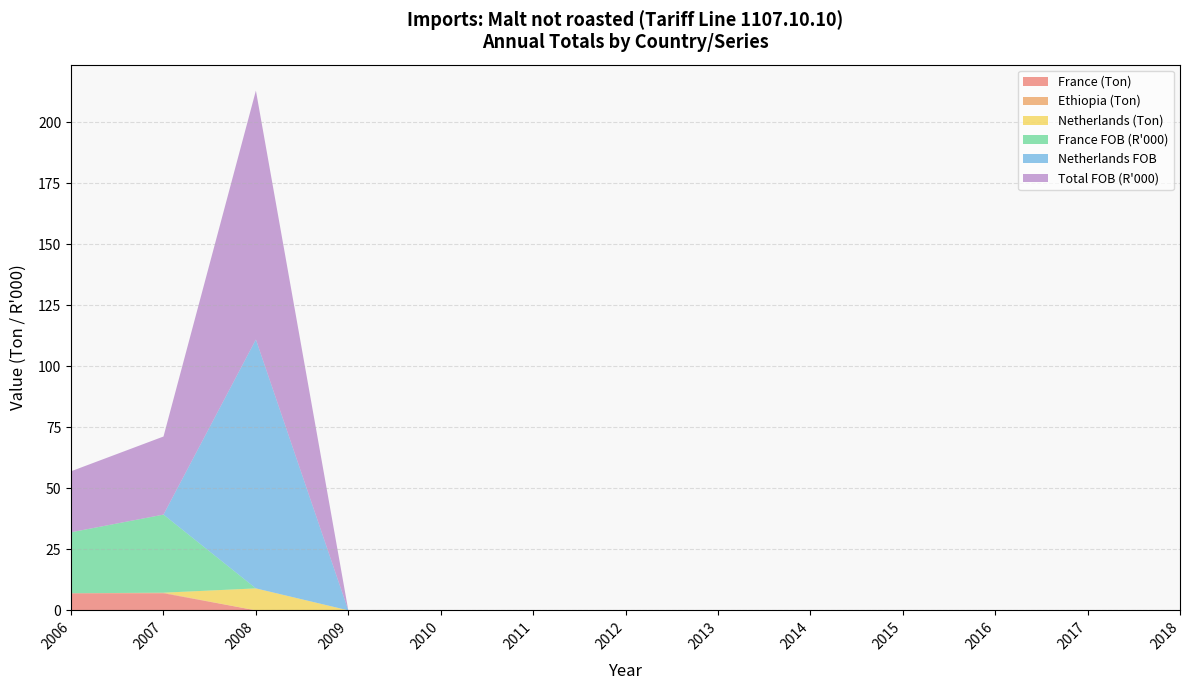

Is it true that France (Ton) equals 0.0 at 2016?

True